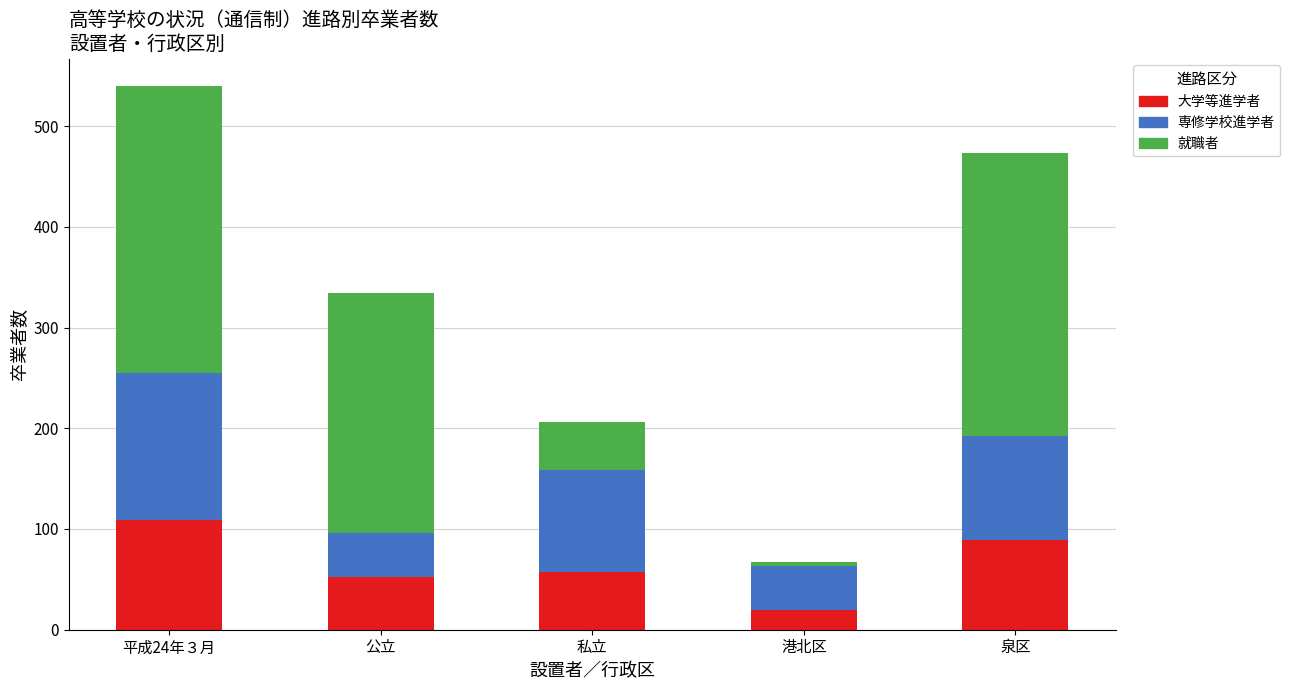

Count the number of categories in the chart.

5